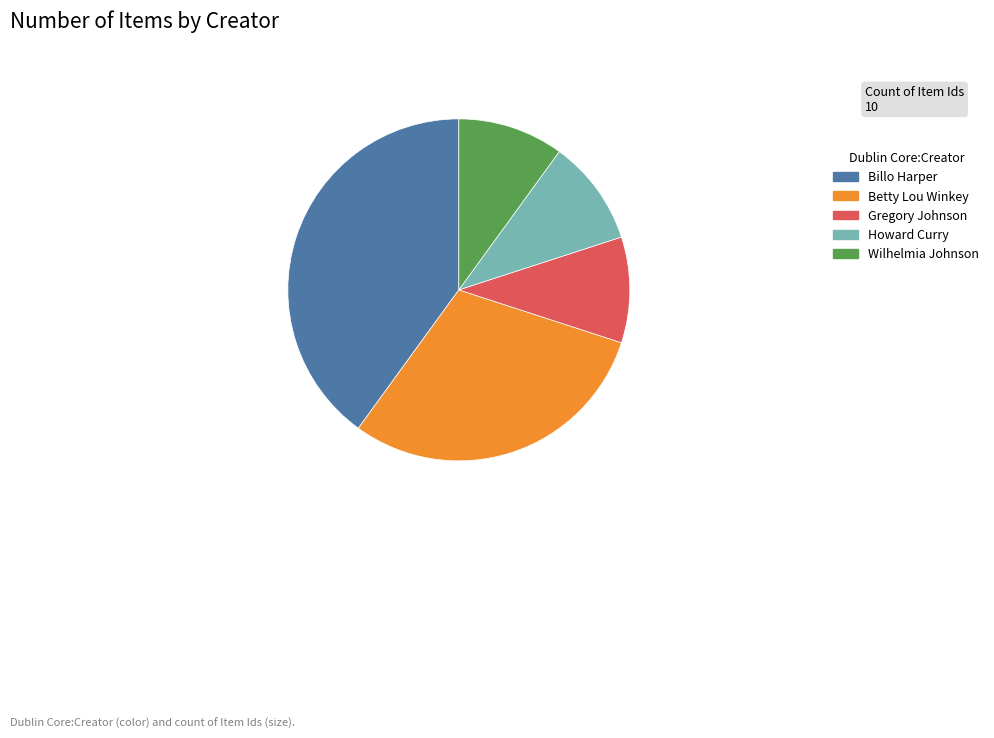

Approximately how many times larger is the value at Betty Lou Winkey compared to Billo Harper?

0.8